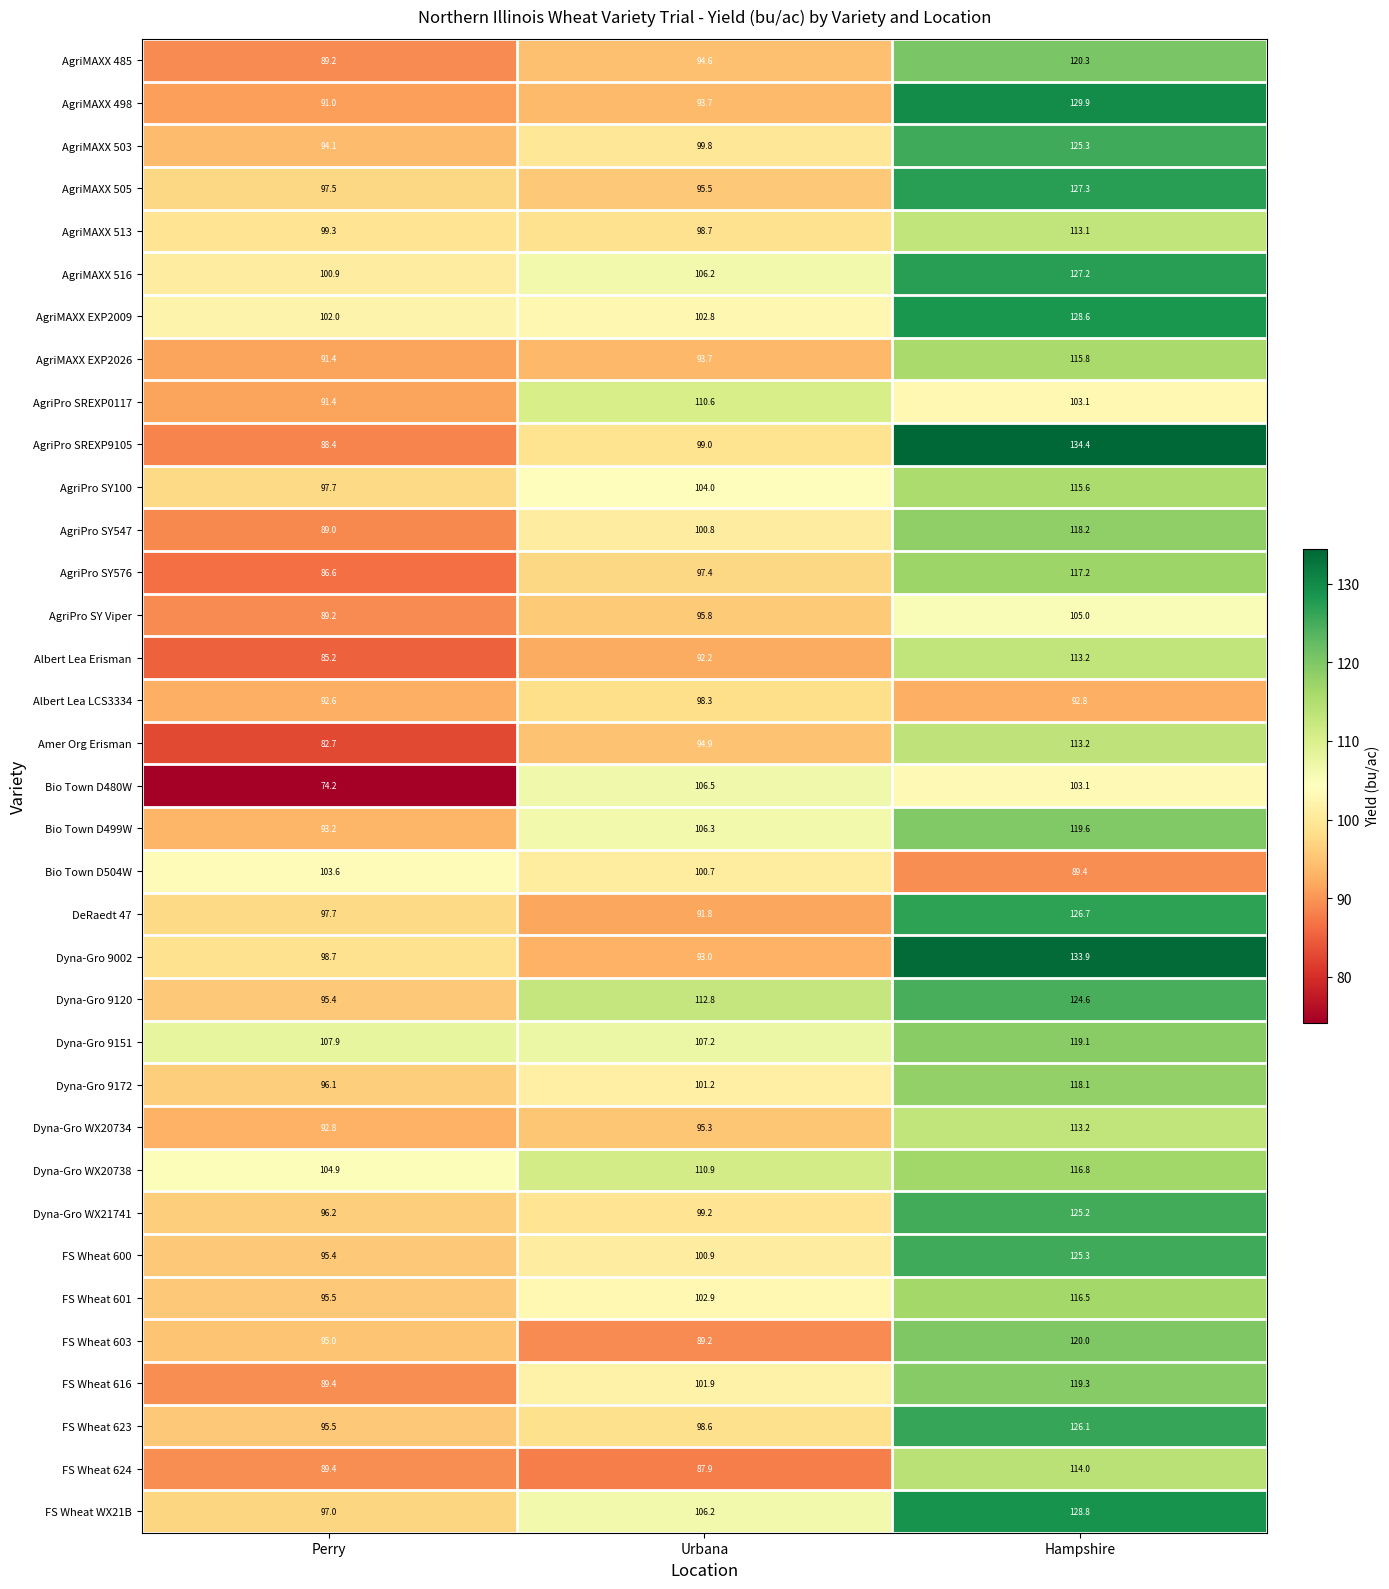

What is the sum of the Dyna-Gro WX20738 values at Urbana and Perry?

215.8